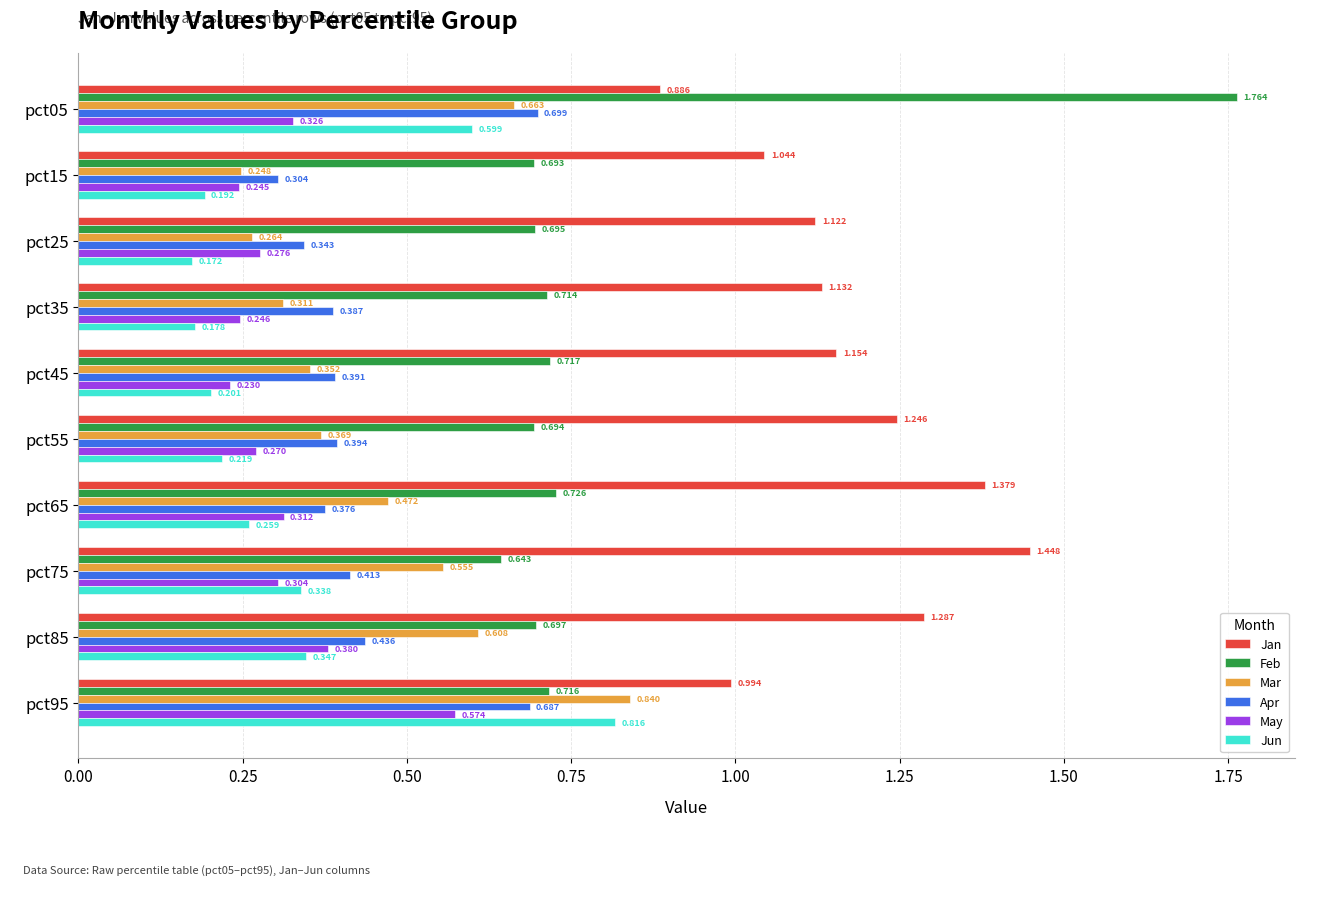

At pct95, list the series in order from largest to smallest.

Jan, Mar, Jun, Feb, Apr, May